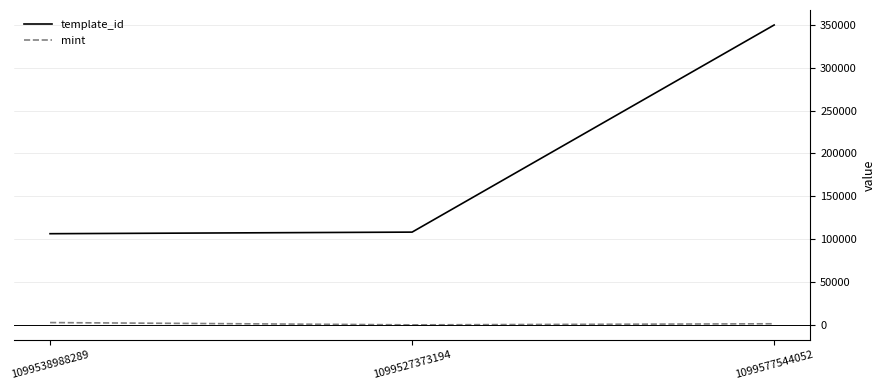

Rank the series by their average value, from lowest to highest.

mint, template_id